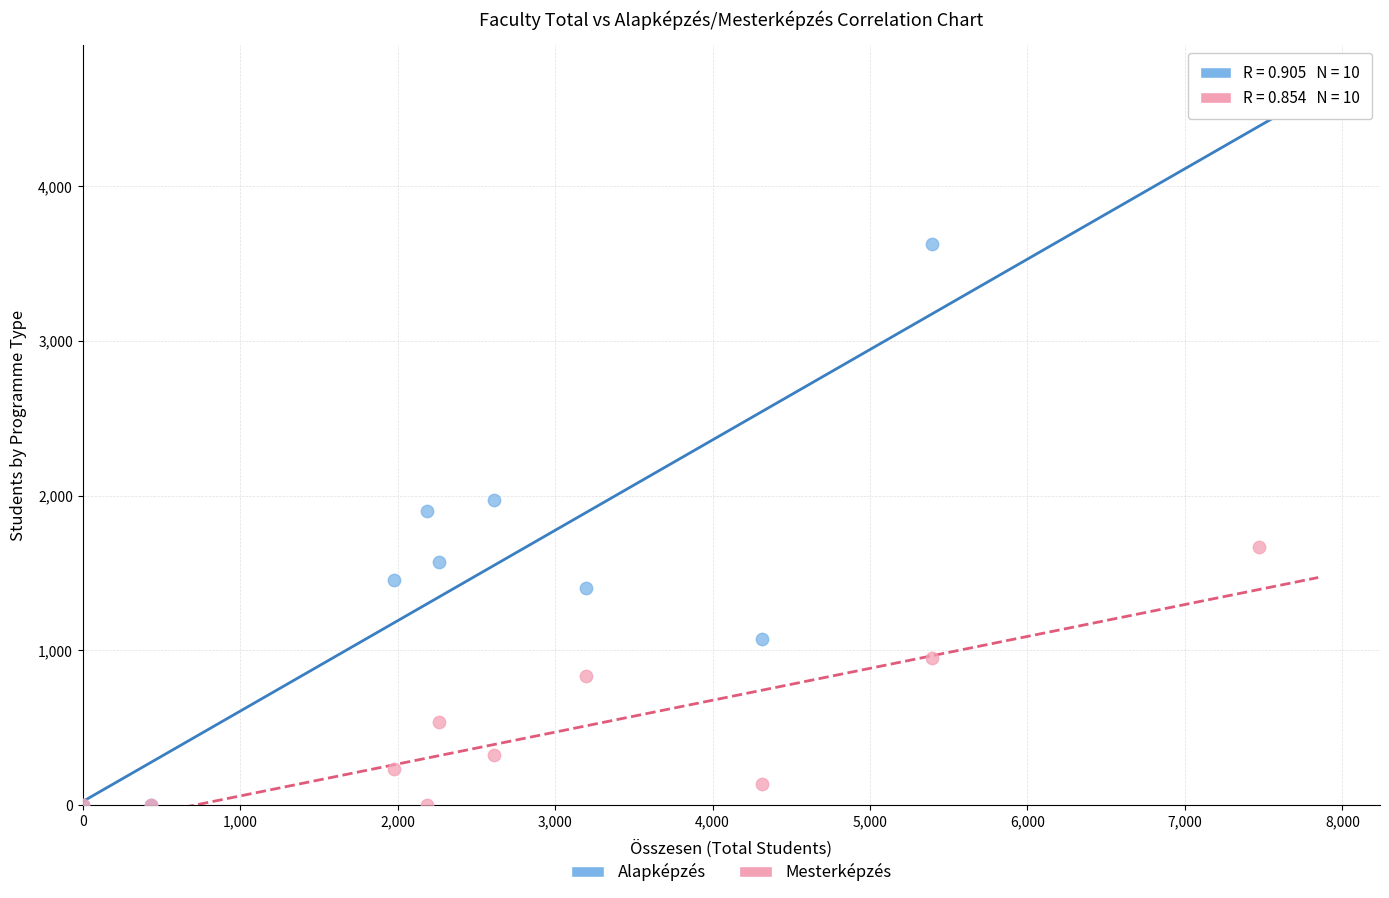

Across all series, what Y value is closest to 2336?

1974